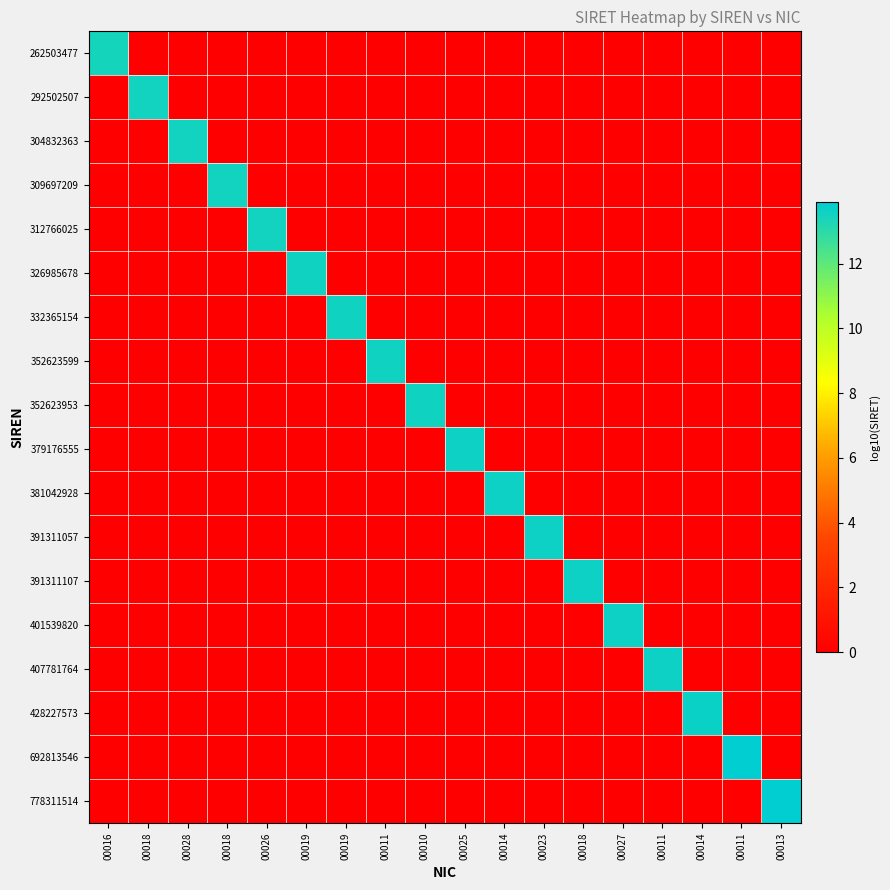

Reading left to right, list all the values displayed in this chart.

262503477: 00016=13.4	00018=0.0	00028=0.0	00018=0.0	00026=0.0	00019=0.0	00019=0.0	00011=0.0	00010=0.0	00025=0.0	00014=0.0	00023=0.0	00018=0.0	00027=0.0	00011=0.0	00014=0.0	00011=0.0	00013=0.0
292502507: 00016=0.0	00018=13.5	00028=0.0	00018=0.0	00026=0.0	00019=0.0	00019=0.0	00011=0.0	00010=0.0	00025=0.0	00014=0.0	00023=0.0	00018=0.0	00027=0.0	00011=0.0	00014=0.0	00011=0.0	00013=0.0
304832363: 00016=0.0	00018=0.0	00028=13.5	00018=0.0	00026=0.0	00019=0.0	00019=0.0	00011=0.0	00010=0.0	00025=0.0	00014=0.0	00023=0.0	00018=0.0	00027=0.0	00011=0.0	00014=0.0	00011=0.0	00013=0.0
309697209: 00016=0.0	00018=0.0	00028=0.0	00018=13.5	00026=0.0	00019=0.0	00019=0.0	00011=0.0	00010=0.0	00025=0.0	00014=0.0	00023=0.0	00018=0.0	00027=0.0	00011=0.0	00014=0.0	00011=0.0	00013=0.0
312766025: 00016=0.0	00018=0.0	00028=0.0	00018=0.0	00026=13.5	00019=0.0	00019=0.0	00011=0.0	00010=0.0	00025=0.0	00014=0.0	00023=0.0	00018=0.0	00027=0.0	00011=0.0	00014=0.0	00011=0.0	00013=0.0
326985678: 00016=0.0	00018=0.0	00028=0.0	00018=0.0	00026=0.0	00019=13.5	00019=0.0	00011=0.0	00010=0.0	00025=0.0	00014=0.0	00023=0.0	00018=0.0	00027=0.0	00011=0.0	00014=0.0	00011=0.0	00013=0.0
332365154: 00016=0.0	00018=0.0	00028=0.0	00018=0.0	00026=0.0	00019=0.0	00019=13.5	00011=0.0	00010=0.0	00025=0.0	00014=0.0	00023=0.0	00018=0.0	00027=0.0	00011=0.0	00014=0.0	00011=0.0	00013=0.0
352623599: 00016=0.0	00018=0.0	00028=0.0	00018=0.0	00026=0.0	00019=0.0	00019=0.0	00011=13.5	00010=0.0	00025=0.0	00014=0.0	00023=0.0	00018=0.0	00027=0.0	00011=0.0	00014=0.0	00011=0.0	00013=0.0
352623953: 00016=0.0	00018=0.0	00028=0.0	00018=0.0	00026=0.0	00019=0.0	00019=0.0	00011=0.0	00010=13.5	00025=0.0	00014=0.0	00023=0.0	00018=0.0	00027=0.0	00011=0.0	00014=0.0	00011=0.0	00013=0.0
379176555: 00016=0.0	00018=0.0	00028=0.0	00018=0.0	00026=0.0	00019=0.0	00019=0.0	00011=0.0	00010=0.0	00025=13.6	00014=0.0	00023=0.0	00018=0.0	00027=0.0	00011=0.0	00014=0.0	00011=0.0	00013=0.0
381042928: 00016=0.0	00018=0.0	00028=0.0	00018=0.0	00026=0.0	00019=0.0	00019=0.0	00011=0.0	00010=0.0	00025=0.0	00014=13.6	00023=0.0	00018=0.0	00027=0.0	00011=0.0	00014=0.0	00011=0.0	00013=0.0
391311057: 00016=0.0	00018=0.0	00028=0.0	00018=0.0	00026=0.0	00019=0.0	00019=0.0	00011=0.0	00010=0.0	00025=0.0	00014=0.0	00023=13.6	00018=0.0	00027=0.0	00011=0.0	00014=0.0	00011=0.0	00013=0.0
391311107: 00016=0.0	00018=0.0	00028=0.0	00018=0.0	00026=0.0	00019=0.0	00019=0.0	00011=0.0	00010=0.0	00025=0.0	00014=0.0	00023=0.0	00018=13.6	00027=0.0	00011=0.0	00014=0.0	00011=0.0	00013=0.0
401539820: 00016=0.0	00018=0.0	00028=0.0	00018=0.0	00026=0.0	00019=0.0	00019=0.0	00011=0.0	00010=0.0	00025=0.0	00014=0.0	00023=0.0	00018=0.0	00027=13.6	00011=0.0	00014=0.0	00011=0.0	00013=0.0
407781764: 00016=0.0	00018=0.0	00028=0.0	00018=0.0	00026=0.0	00019=0.0	00019=0.0	00011=0.0	00010=0.0	00025=0.0	00014=0.0	00023=0.0	00018=0.0	00027=0.0	00011=13.6	00014=0.0	00011=0.0	00013=0.0
428227573: 00016=0.0	00018=0.0	00028=0.0	00018=0.0	00026=0.0	00019=0.0	00019=0.0	00011=0.0	00010=0.0	00025=0.0	00014=0.0	00023=0.0	00018=0.0	00027=0.0	00011=0.0	00014=13.6	00011=0.0	00013=0.0
692813546: 00016=0.0	00018=0.0	00028=0.0	00018=0.0	00026=0.0	00019=0.0	00019=0.0	00011=0.0	00010=0.0	00025=0.0	00014=0.0	00023=0.0	00018=0.0	00027=0.0	00011=0.0	00014=0.0	00011=13.8	00013=0.0
778311514: 00016=0.0	00018=0.0	00028=0.0	00018=0.0	00026=0.0	00019=0.0	00019=0.0	00011=0.0	00010=0.0	00025=0.0	00014=0.0	00023=0.0	00018=0.0	00027=0.0	00011=0.0	00014=0.0	00011=0.0	00013=13.9